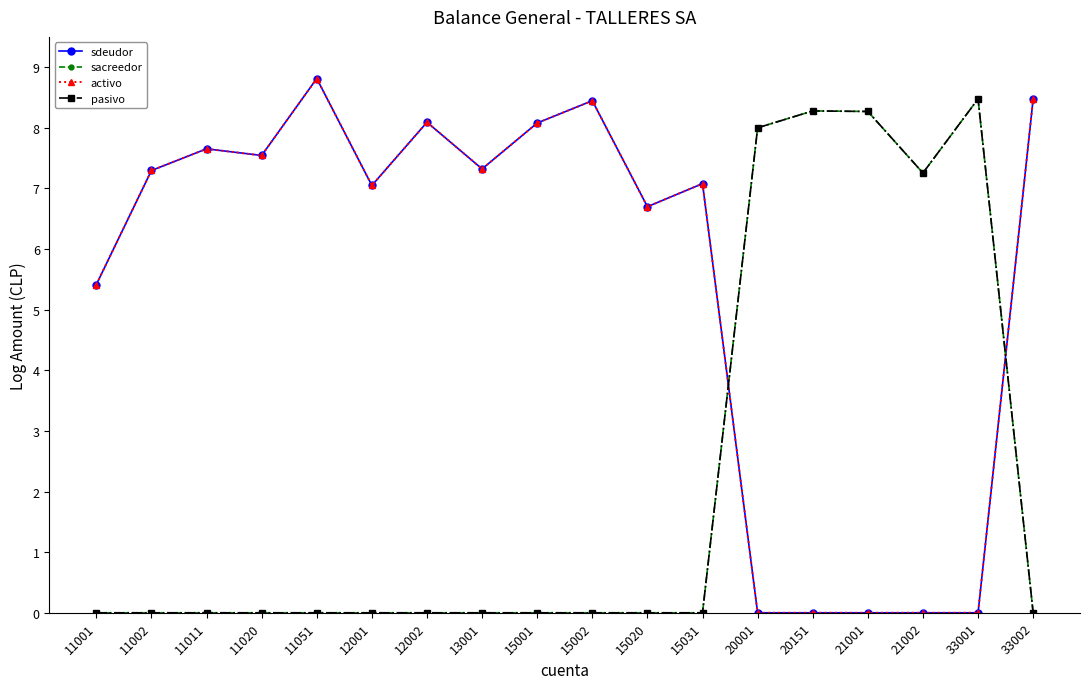

Is this an area chart (filled region under the line)?

No